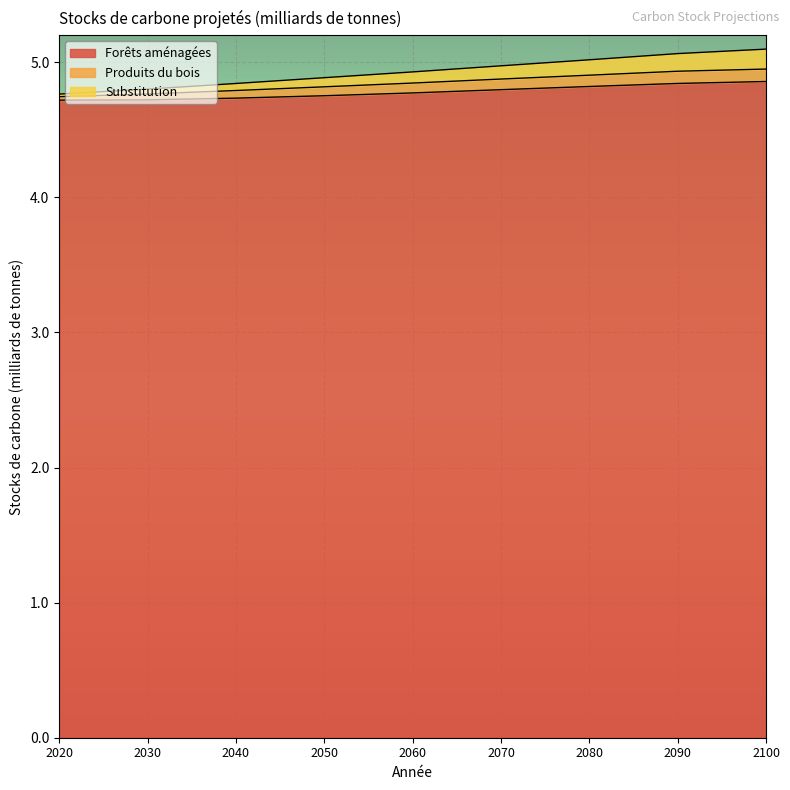

True or false: Substitution has more than 1 interior local peaks.

False